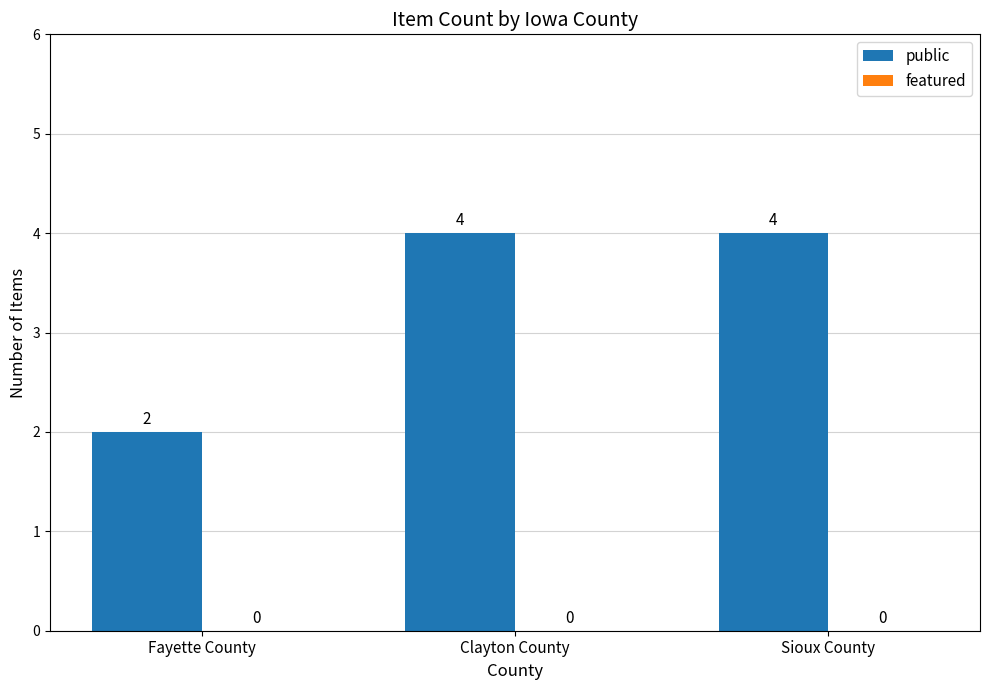

What is the label of the 1st bar from the right?

Sioux County